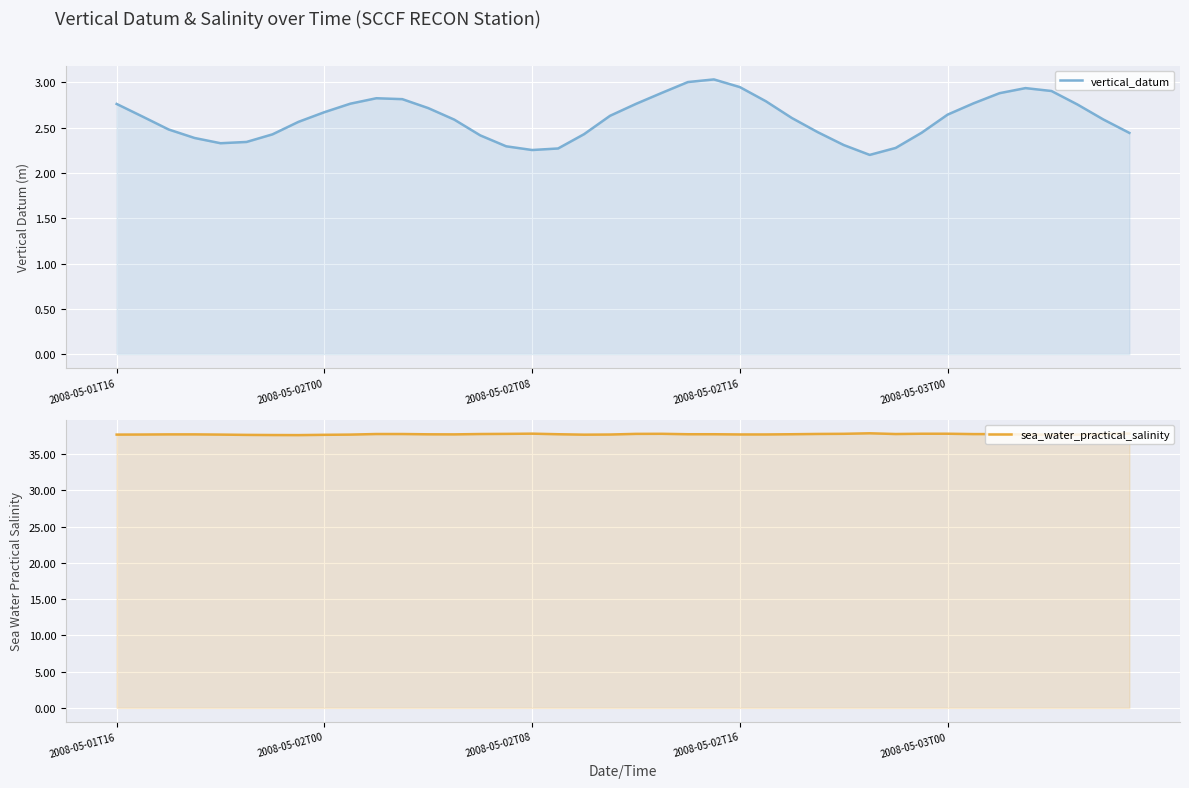

In sea_water_practical_salinity, how many points are lower than both neighbors (excluding endpoints)?

5